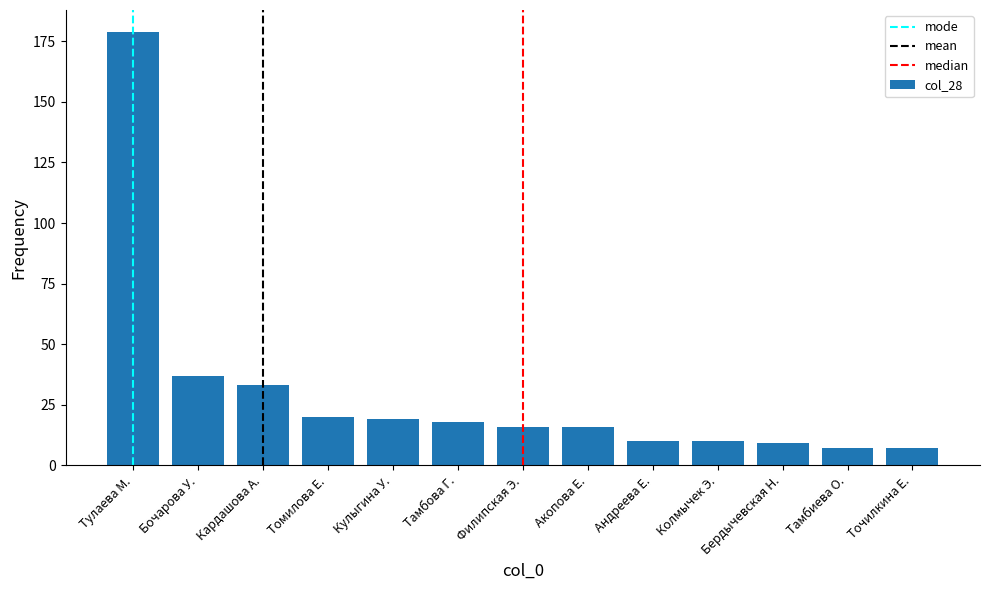

What is the sum of all values?

381